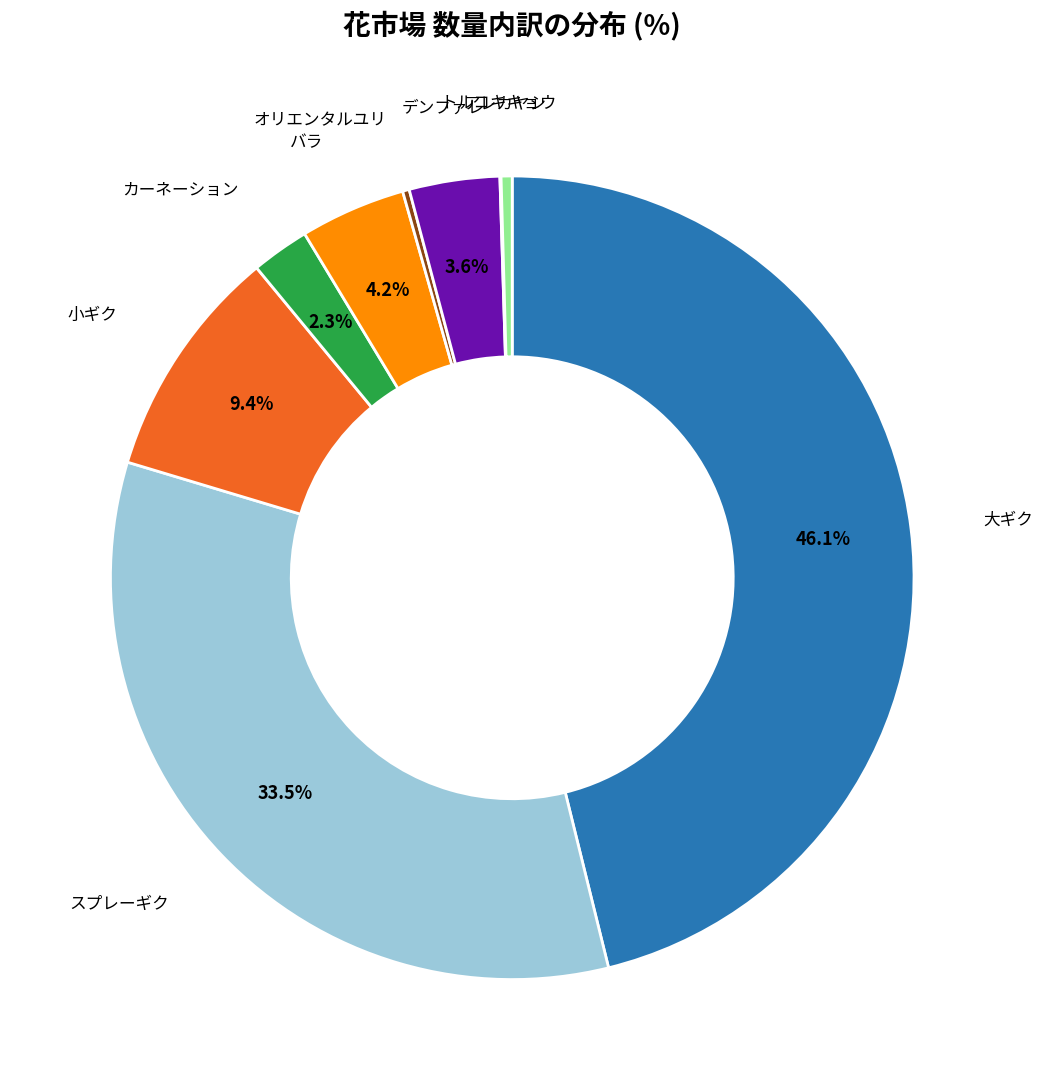

Does any single category account for the majority?

No